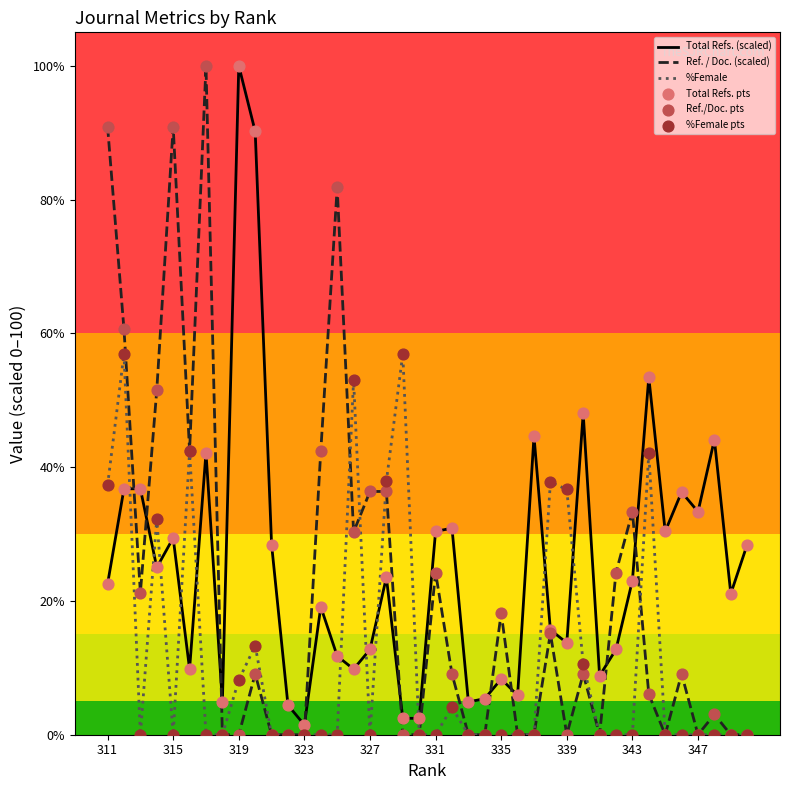

What is the highest value of the %Female series?

56.9